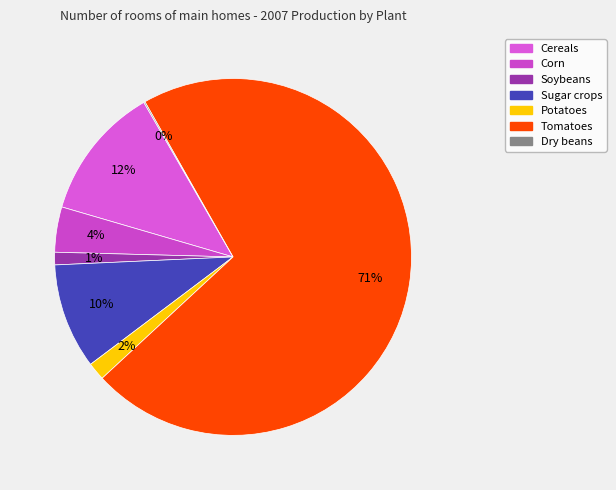

To the nearest percent, what is the difference between the Soybeans and Tomatoes slice percentages?

70%